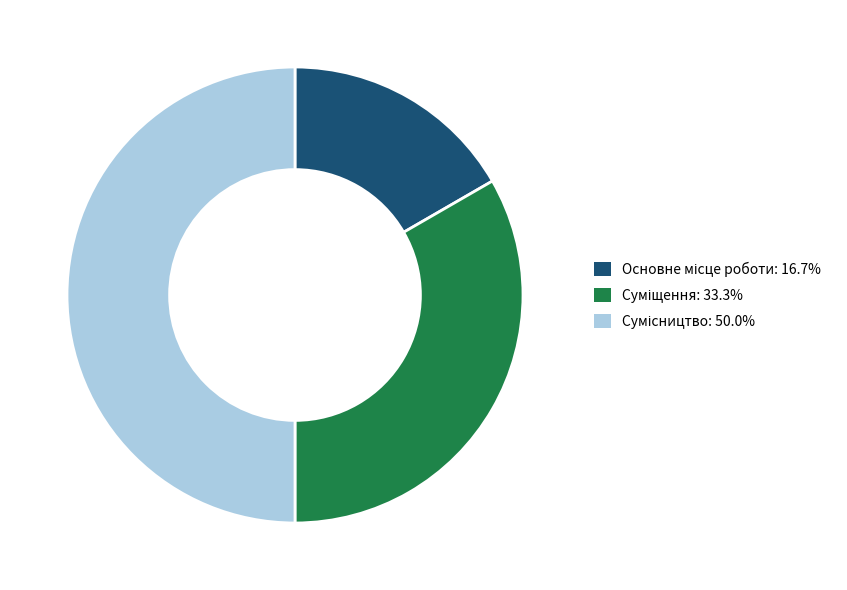

Is there any slice that represents more than half of the pie?

No